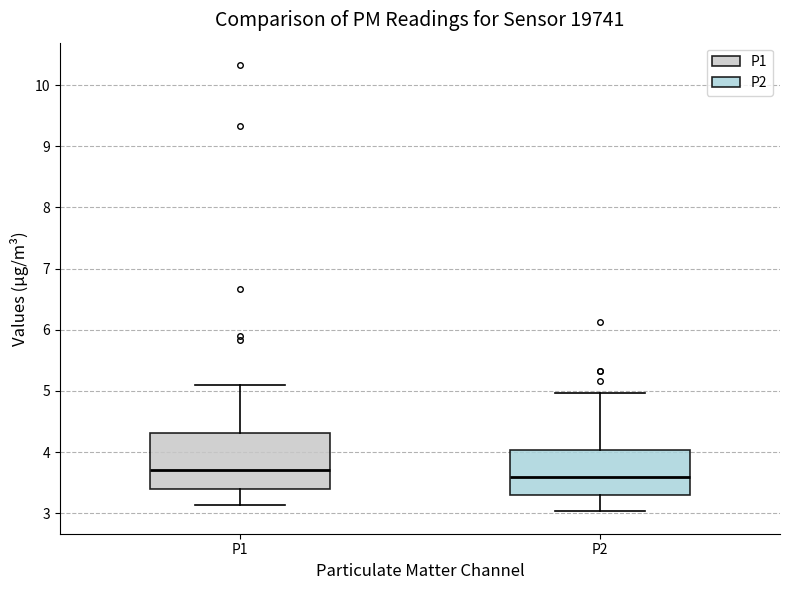

Which box's median line is the highest?

P1